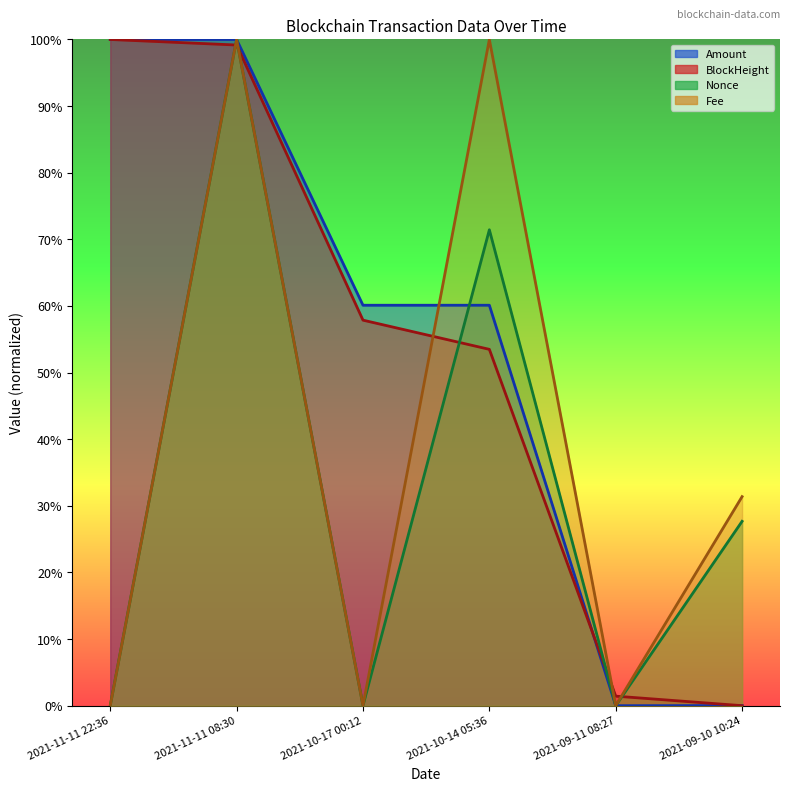

Rank the series at 2021-09-10 10:24 from lowest to highest value.

BlockHeight, Amount, Nonce, Fee